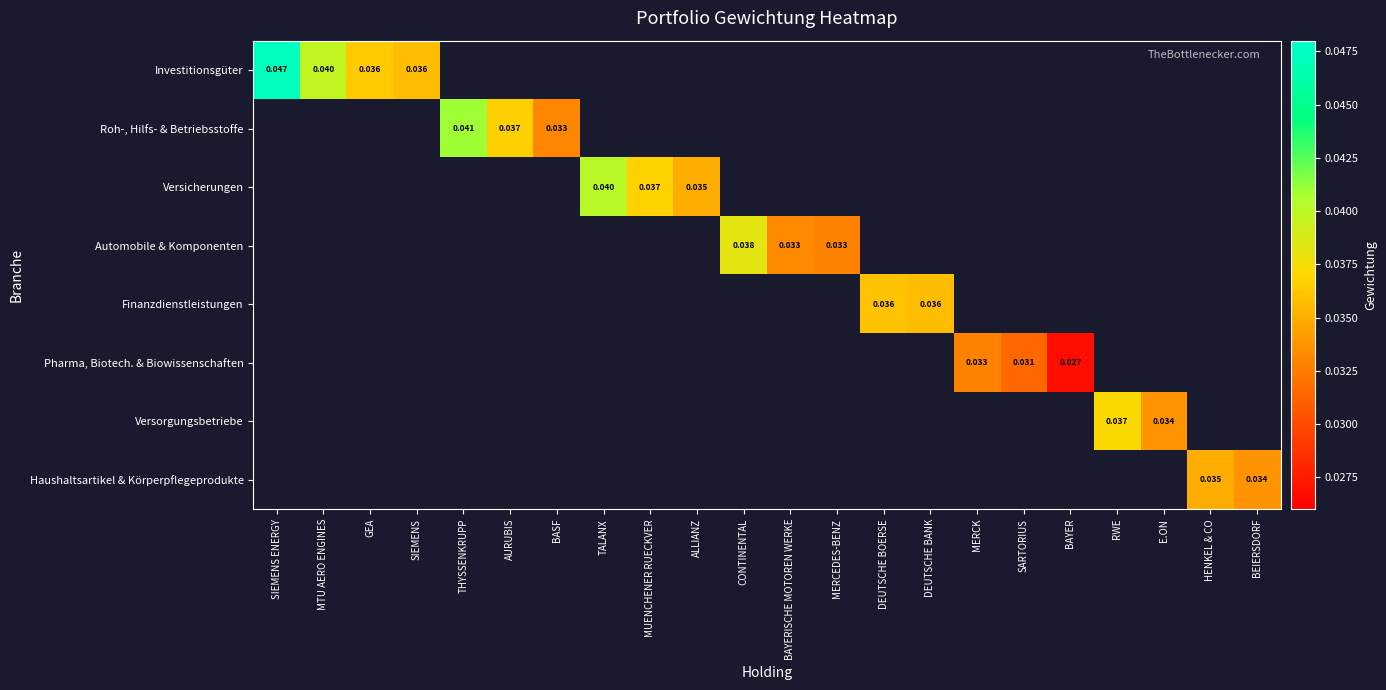

Is it true that Versicherungen equals 0.0 at TALANX?

True